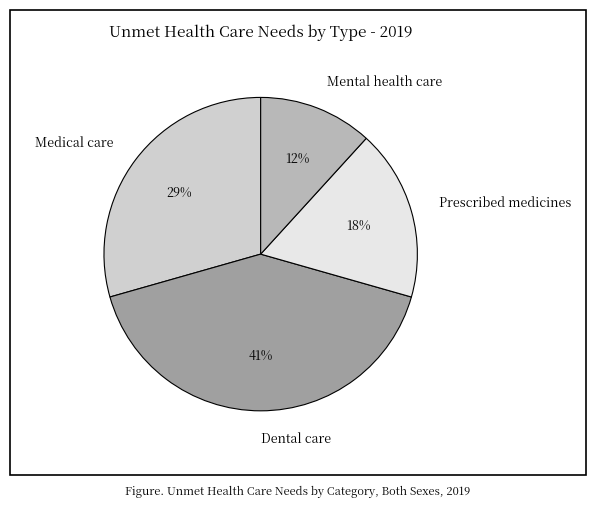

What is the largest slice in the pie chart?

Dental care